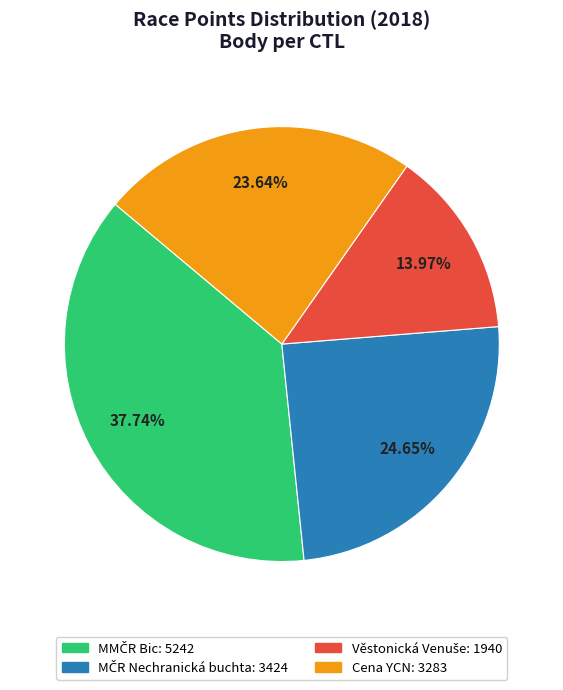

Is there any slice that represents more than half of the pie?

No